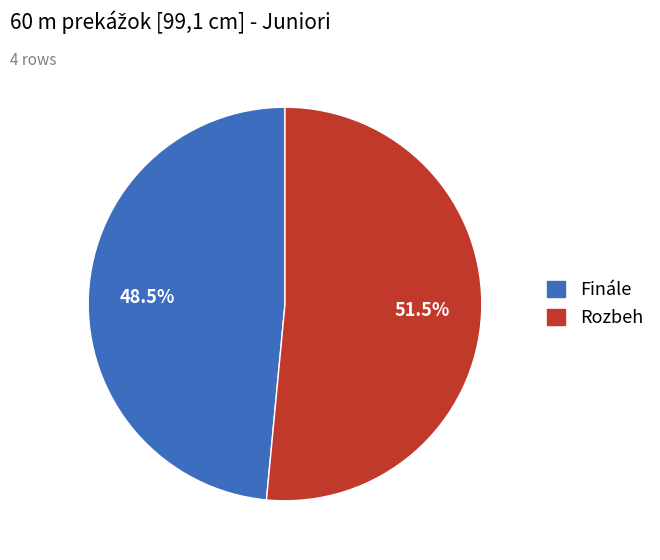

Which category has the biggest portion of the pie?

Rozbeh